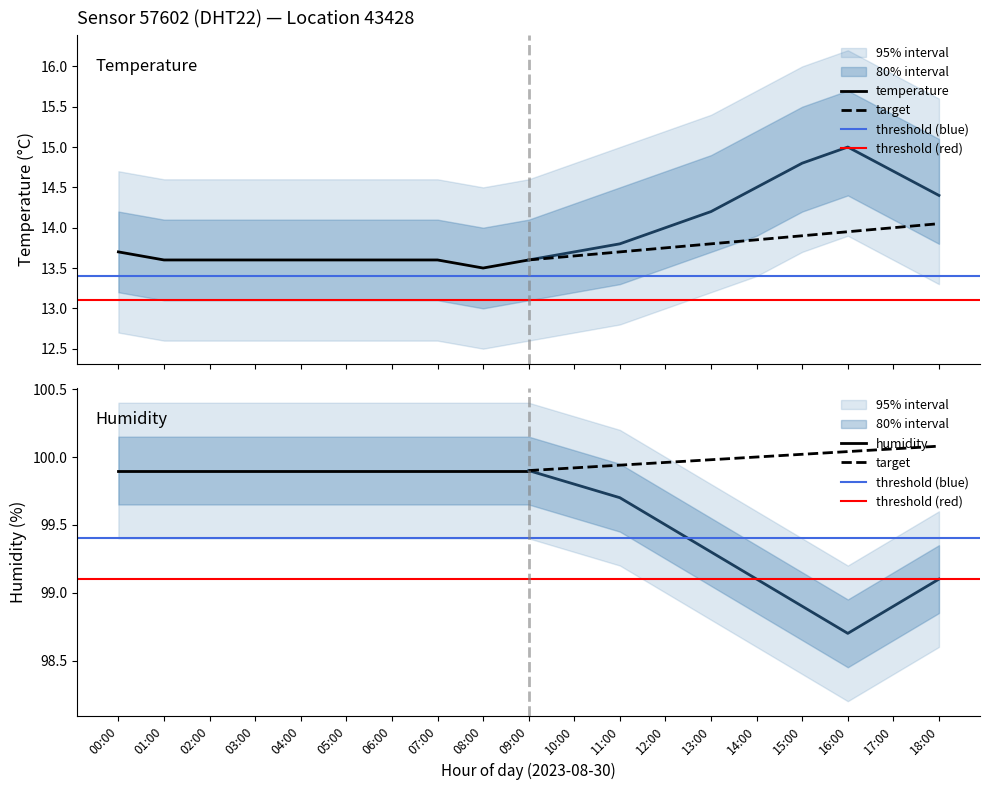

How many series are shown in this chart?

6